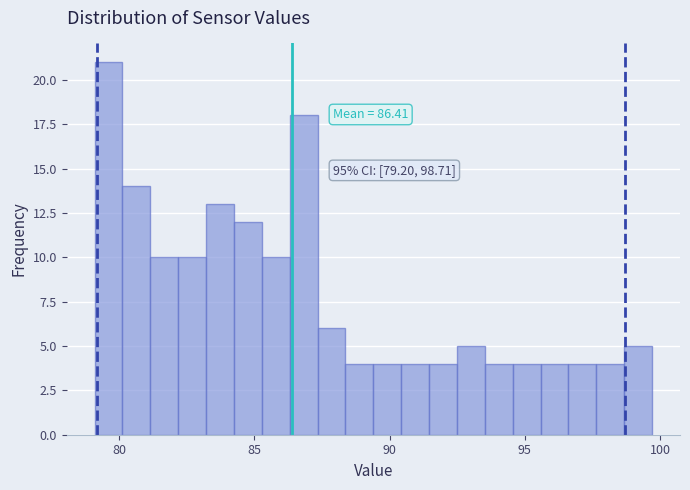

Read against the x-axis, roughly where is the centre of the tallest bar?

79.5